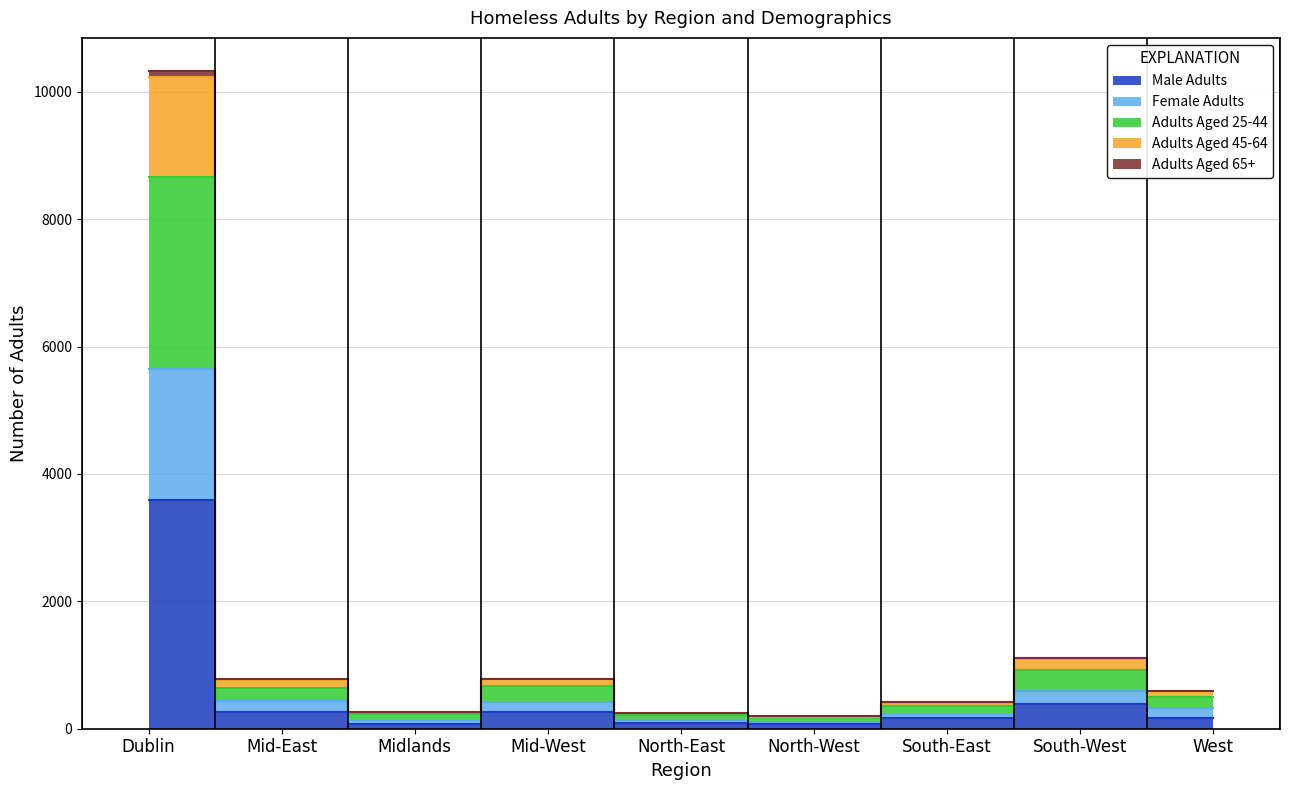

How many distinct data groups are displayed?

5